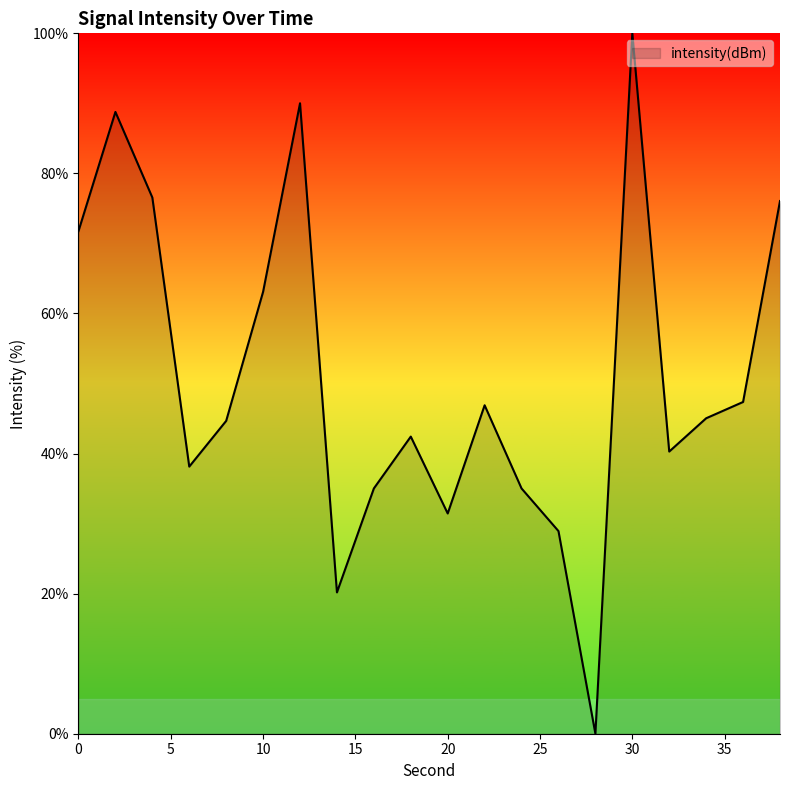

What is the greatest value displayed?

100.0